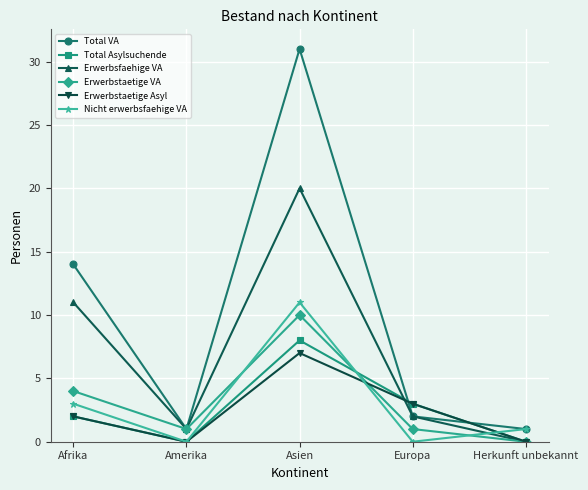

What are all the series names shown in the legend?

Total VA, Total Asylsuchende, Erwerbsfaehige VA, Erwerbstaetige VA, Erwerbstaetige Asyl, Nicht erwerbsfaehige VA